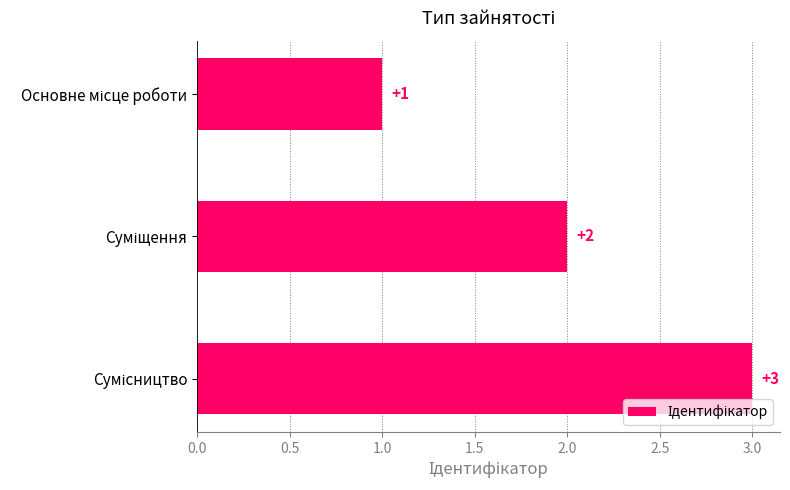

What is the value of the 2nd bar from the top?

2